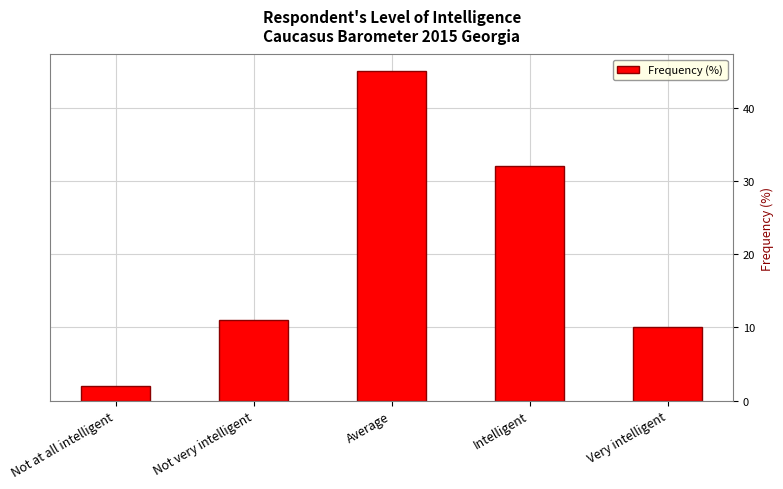

List the labels in order of value, smallest first.

Not at all intelligent, Very intelligent, Not very intelligent, Intelligent, Average